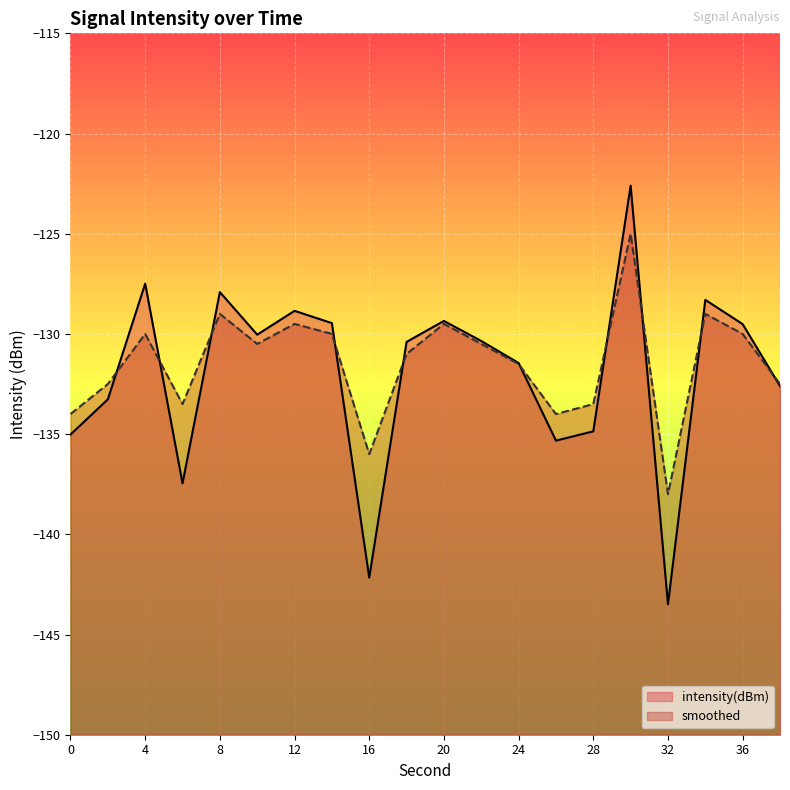

How many data points does each series have?

20